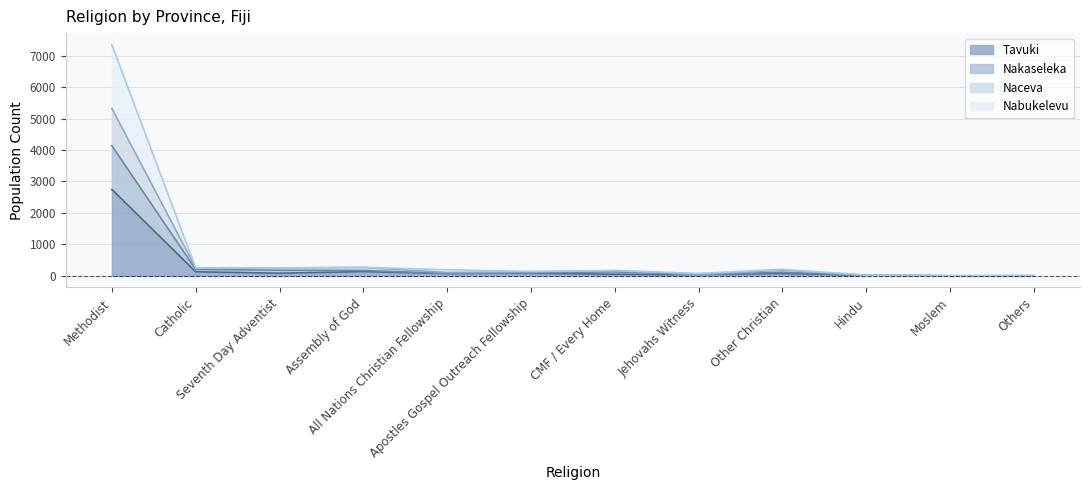

In Naceva, how many points are higher than both neighbors (excluding endpoints)?

3